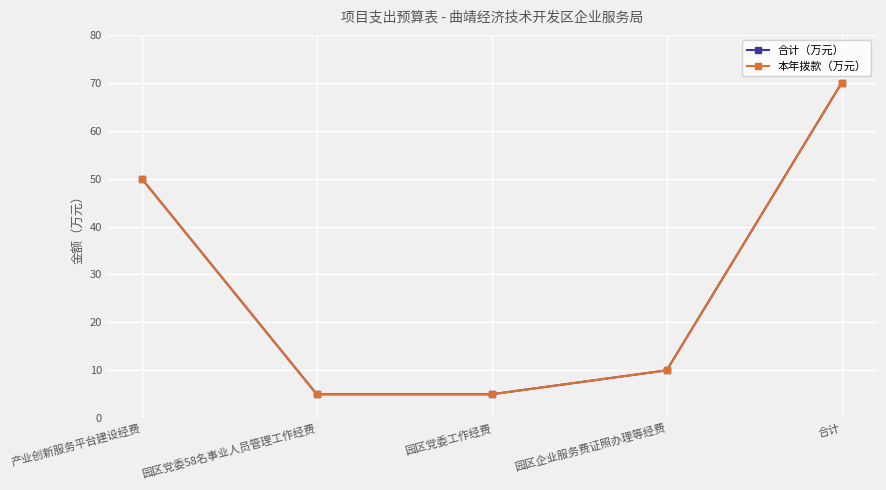

Which series has the widest spread of values?

合计（万元）